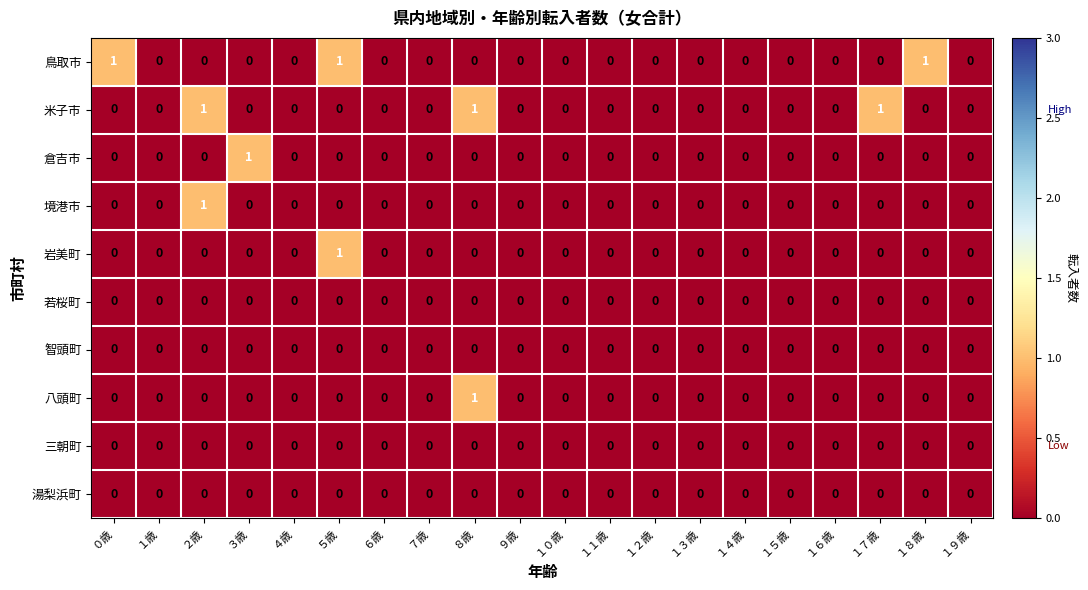

Which series changed the most between ０歳 and ７歳?

鳥取市